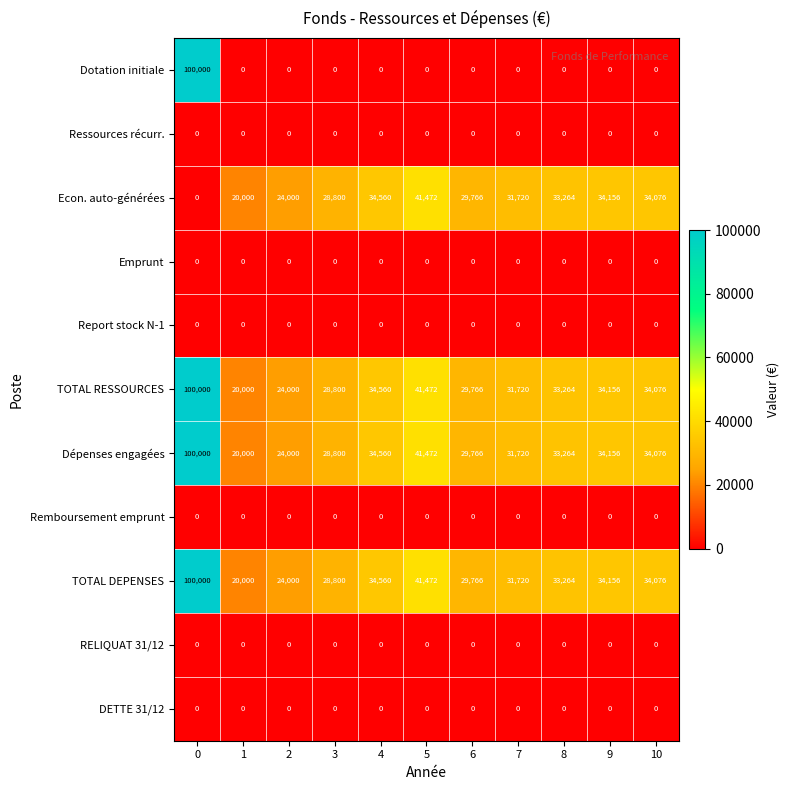

What is the sum of the TOTAL DEPENSES values at 1 and 5?

61472